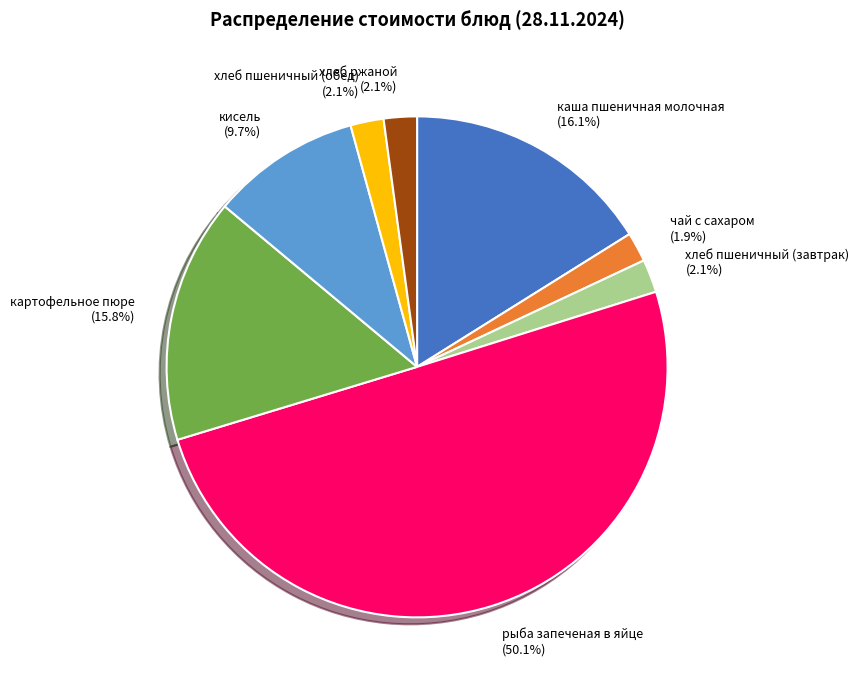

Combined, do рыба запеченая в яйце (50.1%) and каша пшеничная молочная (16.1%) account for over 50%?

Yes